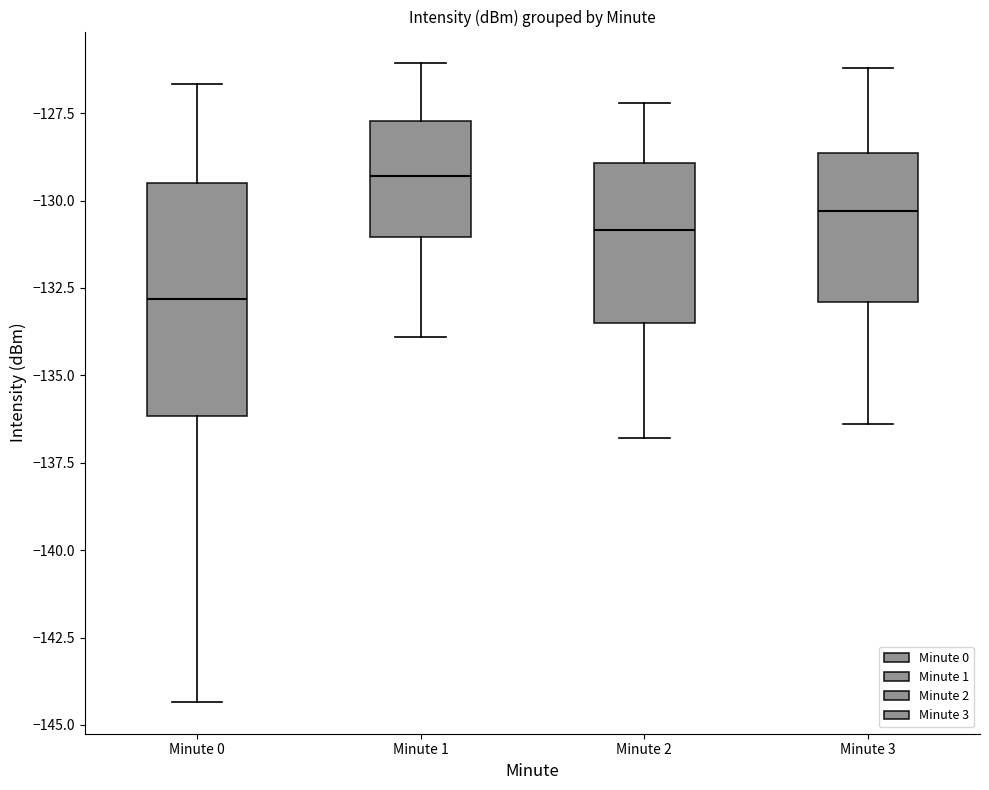

Comparing the boxes themselves (not the whiskers), which one is the tallest?

Minute 0